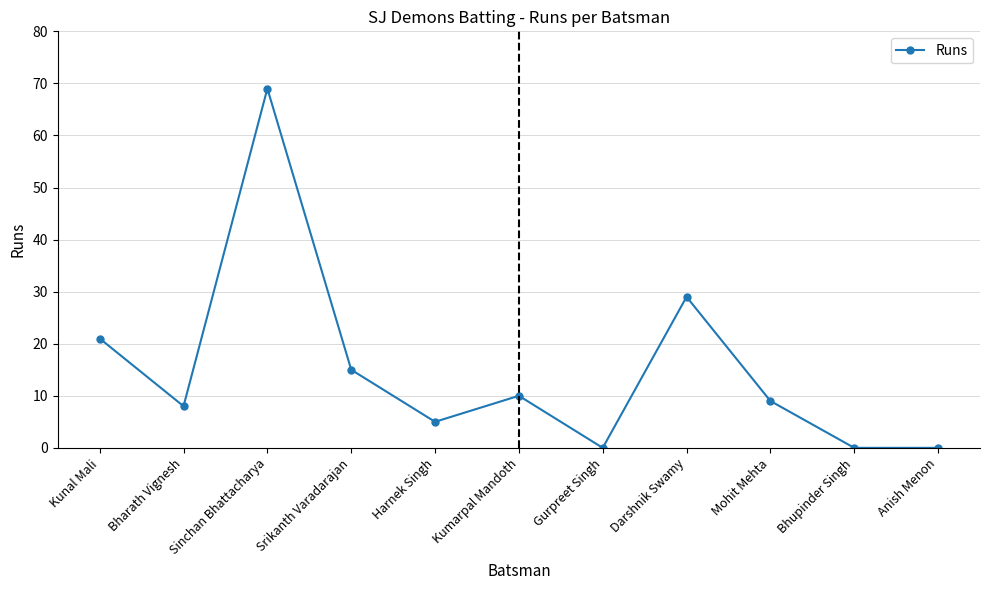

How many lines are shown in the chart?

1